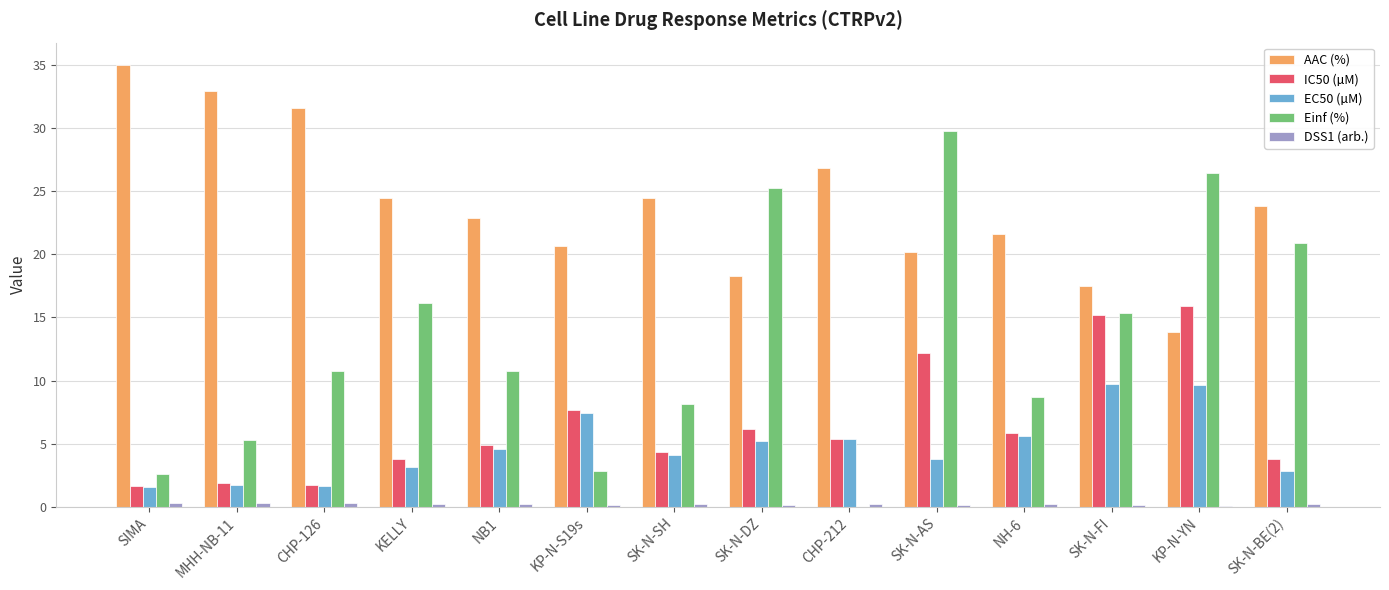

Which series changed the most between KELLY and KP-N-S19s?

Einf (%)